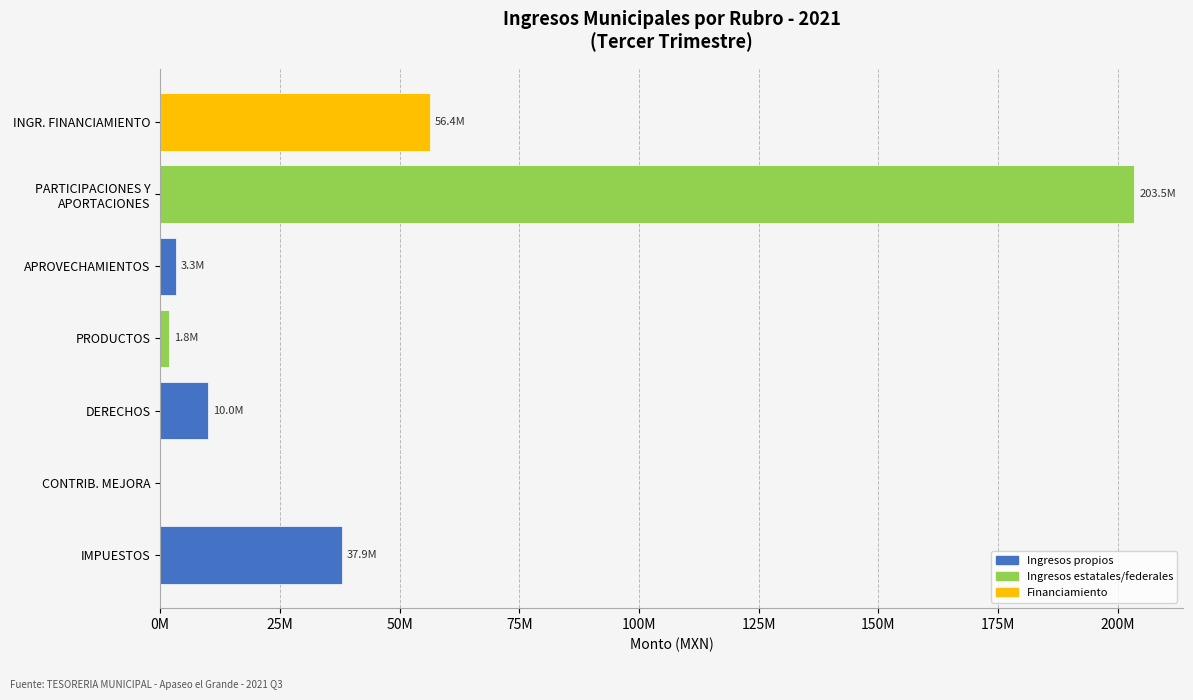

Are the bars horizontal?

Yes